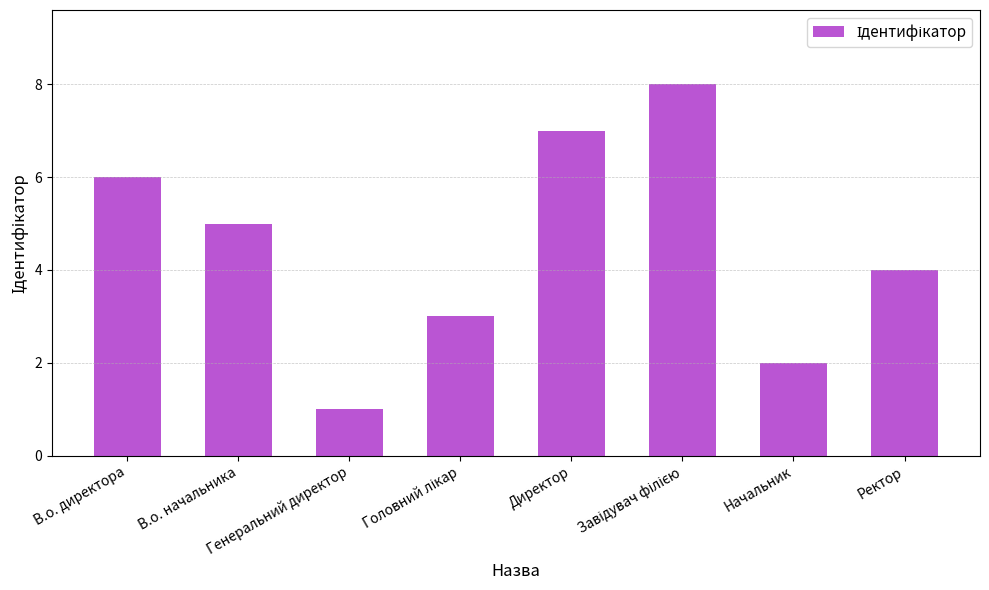

Reading left to right, transcribe all the data shown in this chart.

6	5	1	3	7	8	2	4